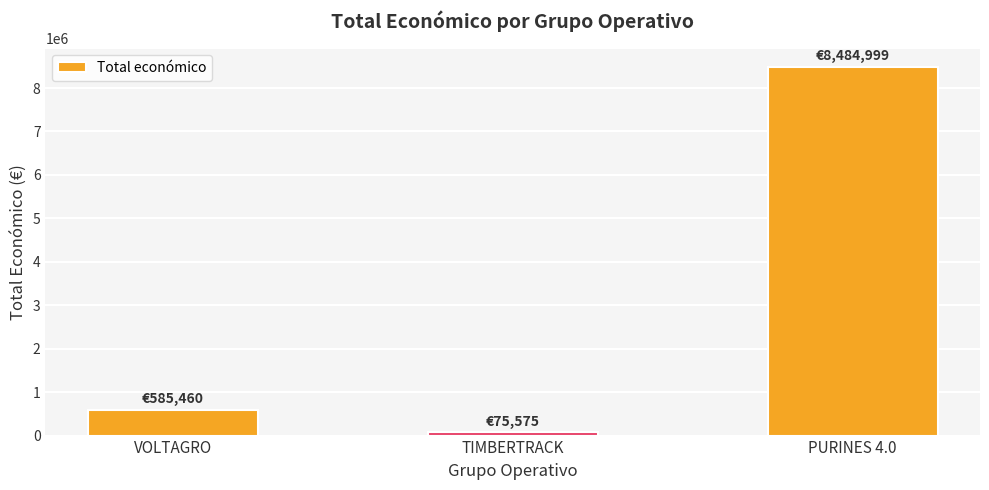

What is the change in value from TIMBERTRACK to PURINES 4.0?

+8409424